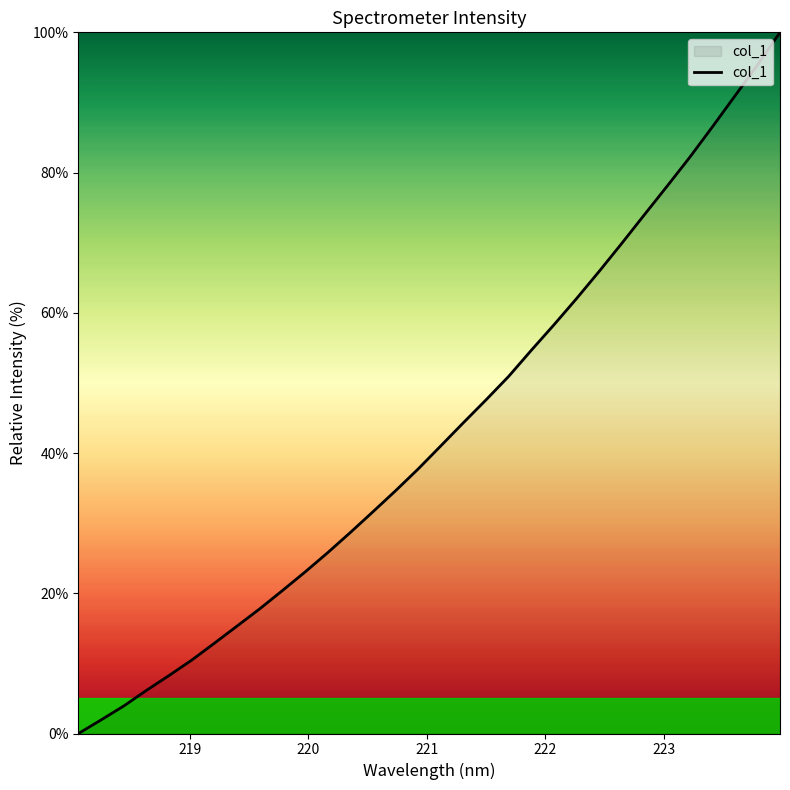

How many values are below 41?

16